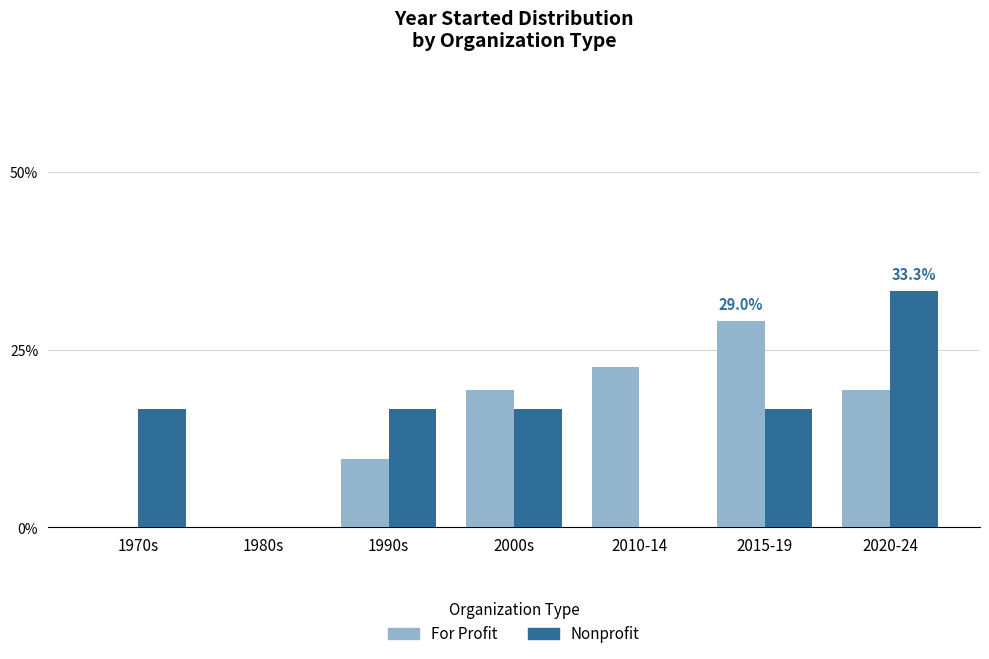

What is the average value of the For Profit series?

14.3